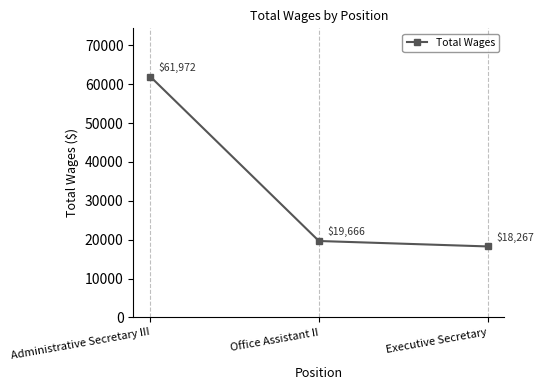

The value at Administrative Secretary III is 61972. True or false?

True